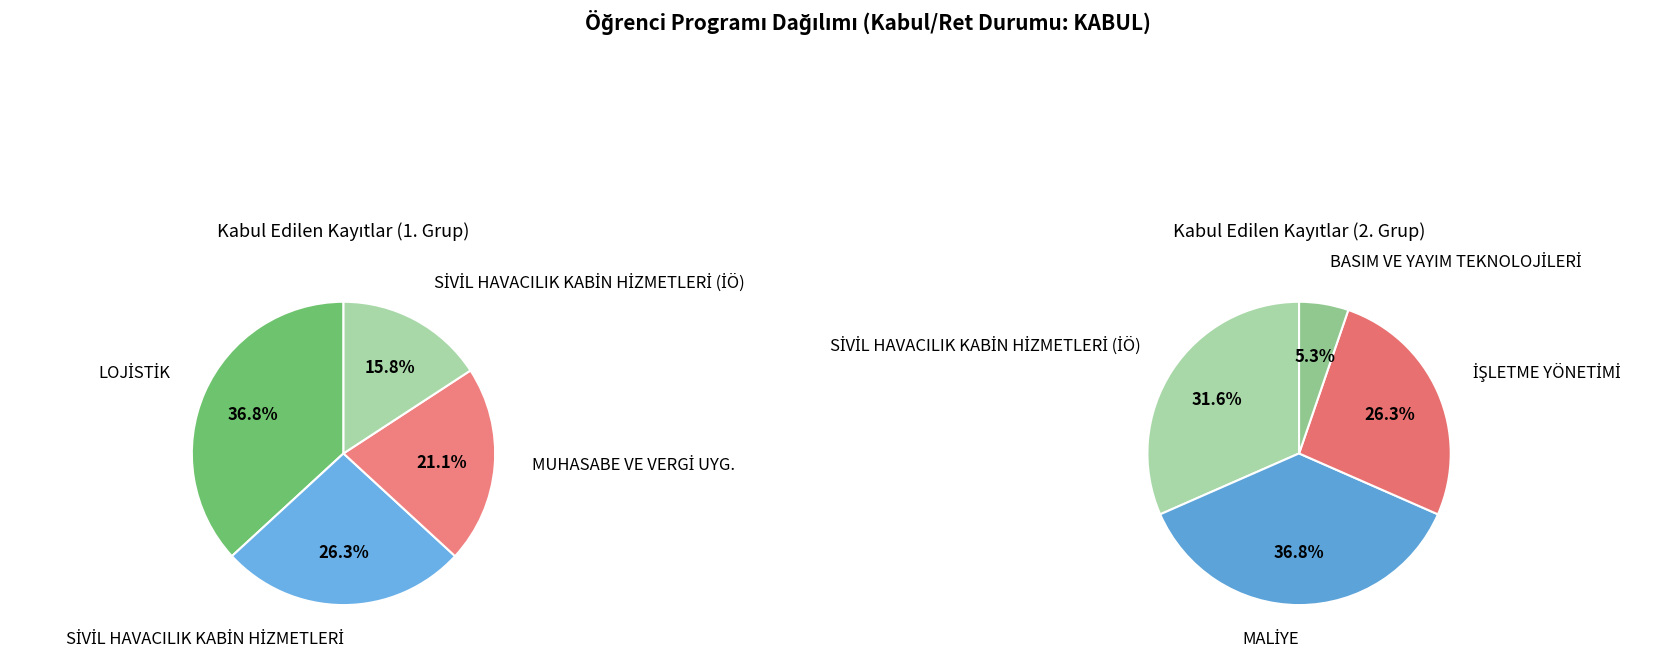

Does MUHASABE VE VERGİ UYG. represent more than half of the total?

No